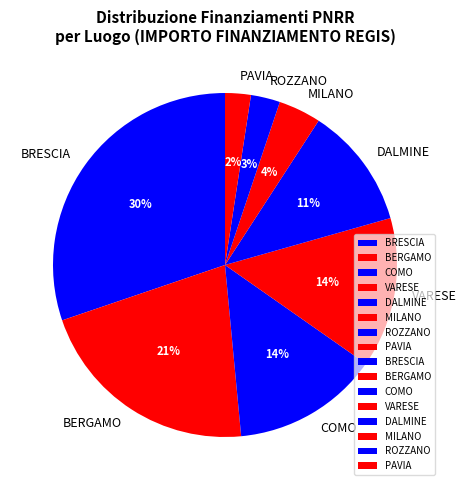

Which has a higher value, ROZZANO or VARESE?

VARESE